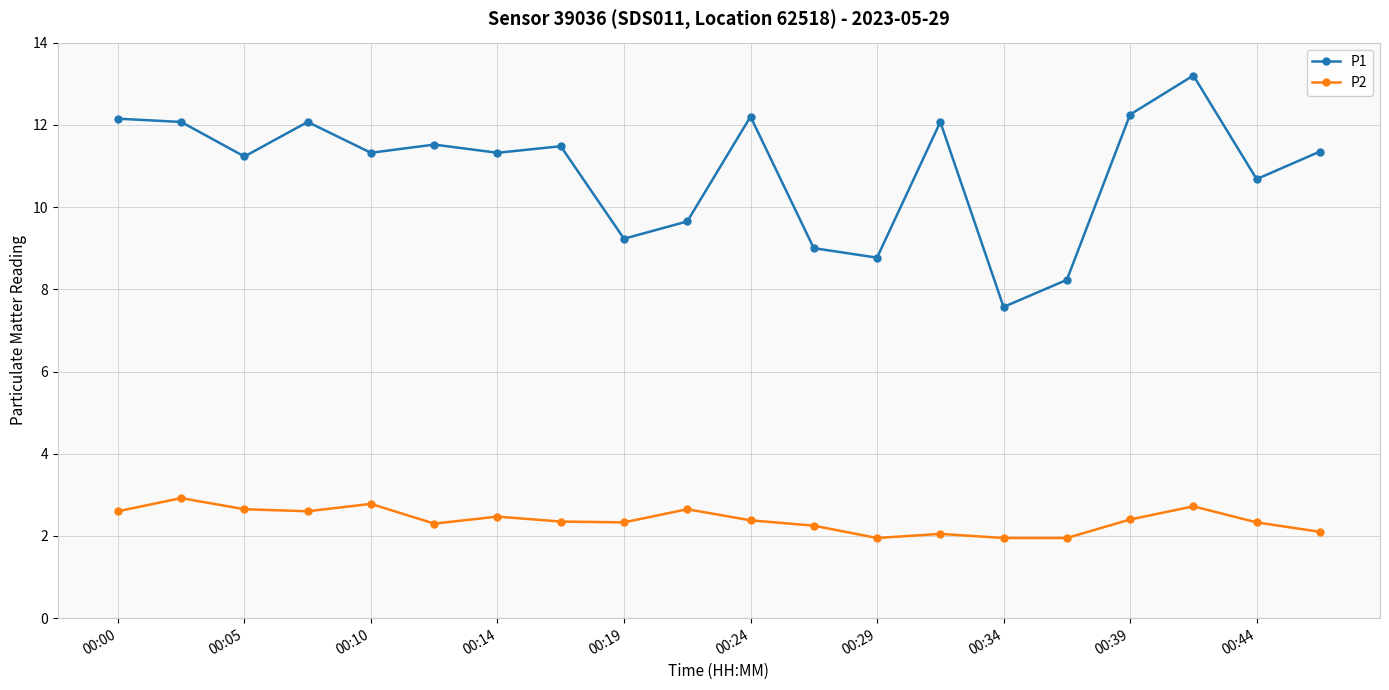

Which series has the largest range (max minus min)?

P1